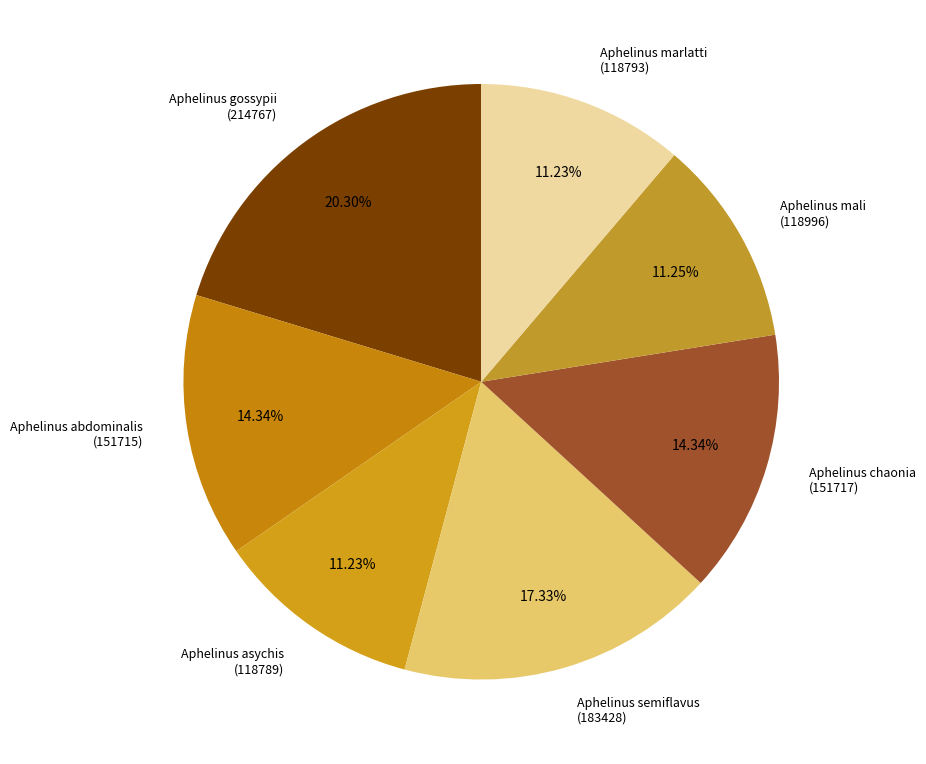

How many segments does this pie chart have?

7